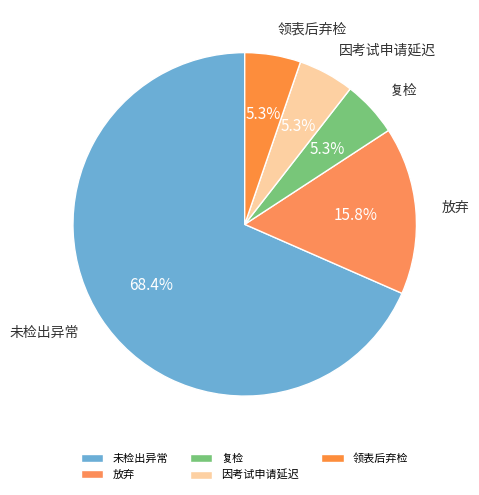

To the nearest percent, what is the average slice percentage?

20%